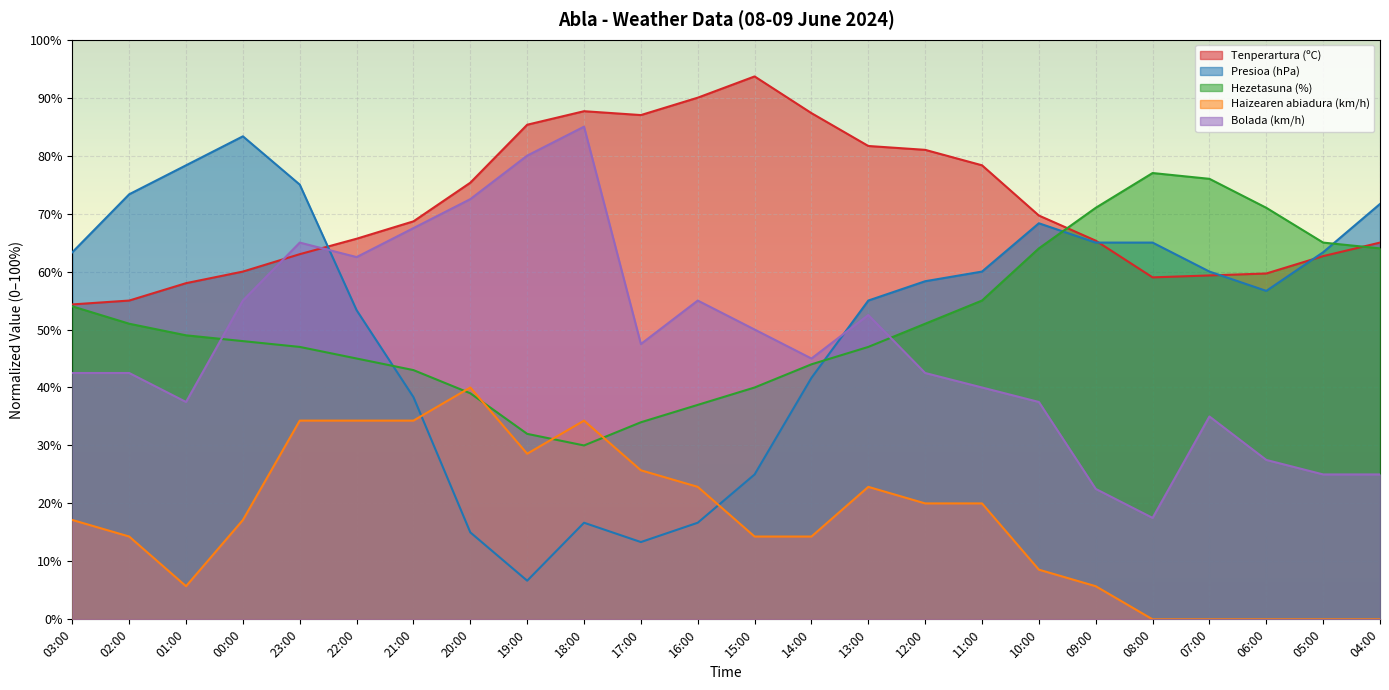

What is the approximate value of Tenperartura (ºC) at 15:00?

93.7